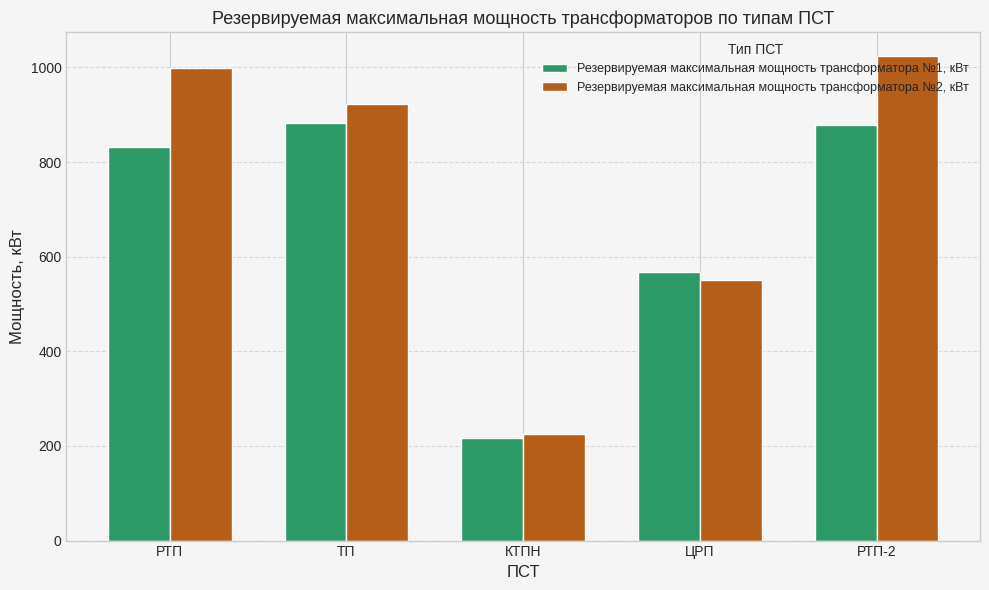

How many bars are there in each group?

2